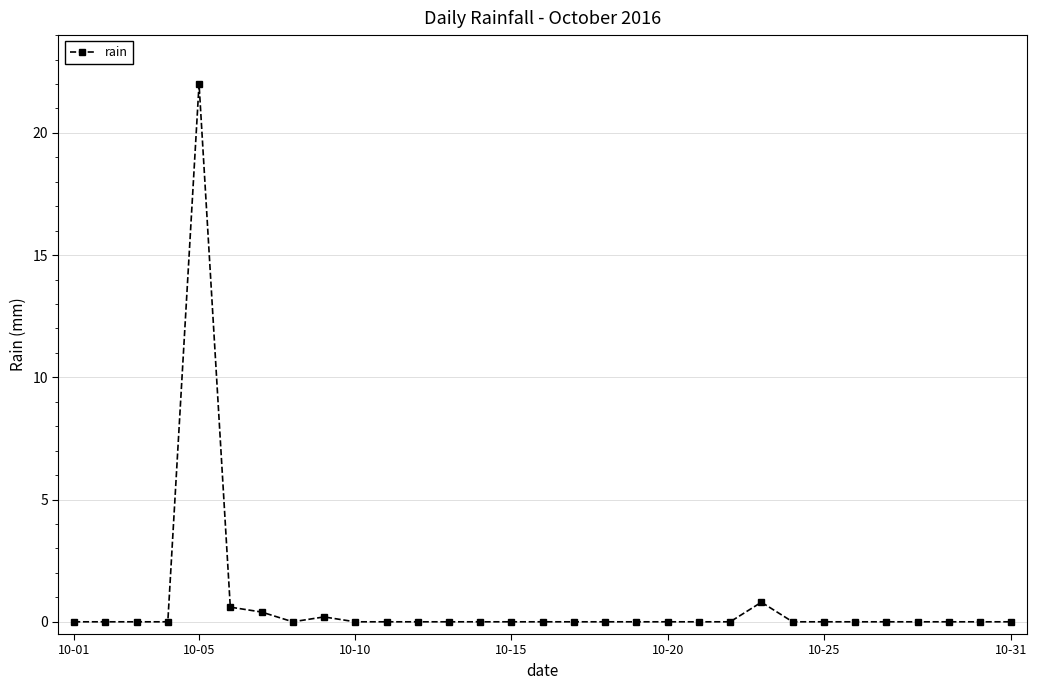

What is the value of the 6th point from the left?

0.6